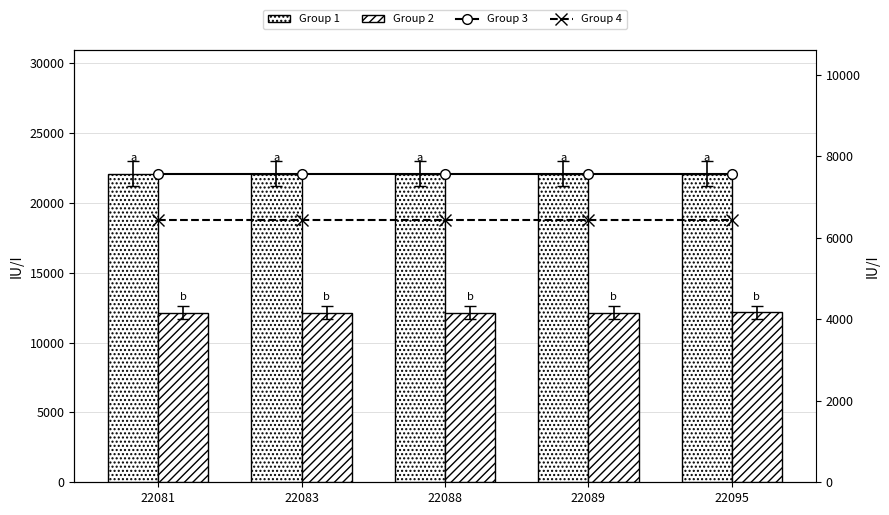

What is the lowest value of the Group 3 series?

7576.0